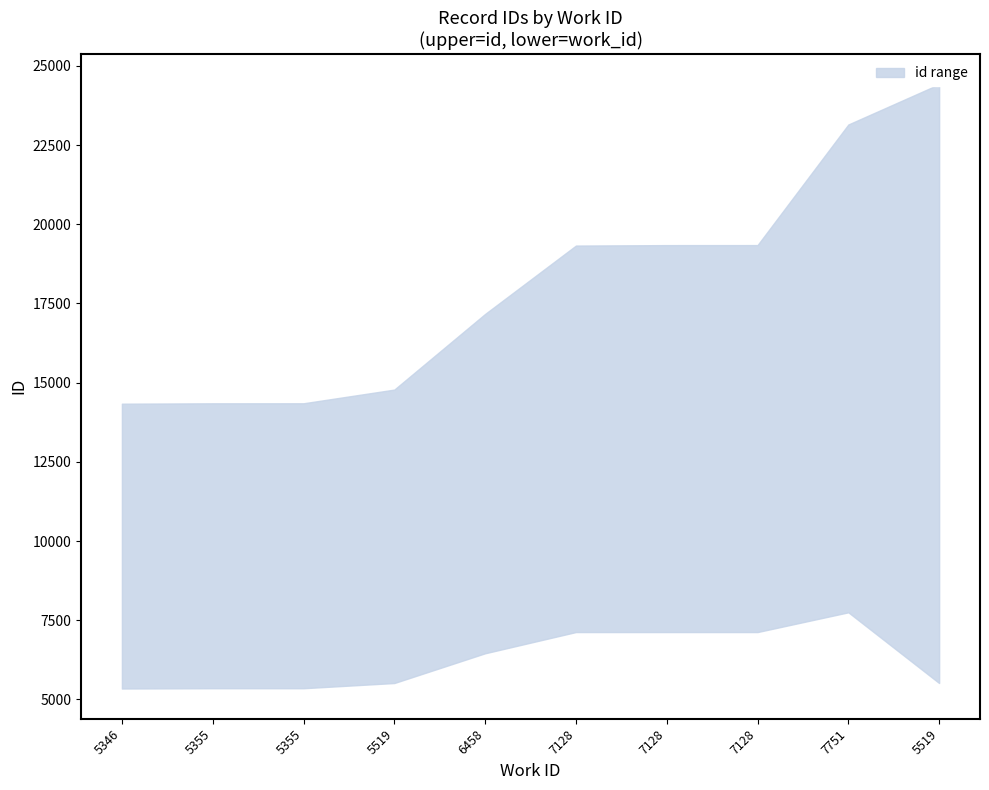

Rank the series by their average value, from lowest to highest.

lower, upper